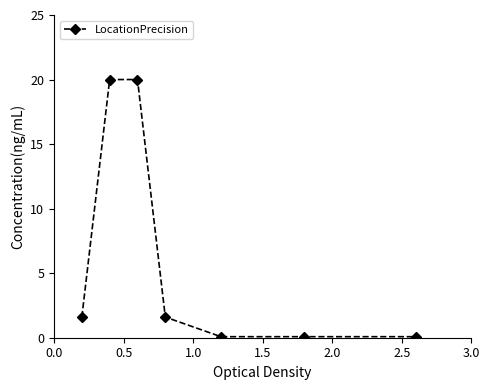

Reading left to right, extract all data points from this chart.

1.6	20.0	20.0	1.6	0.1	0.1	0.1